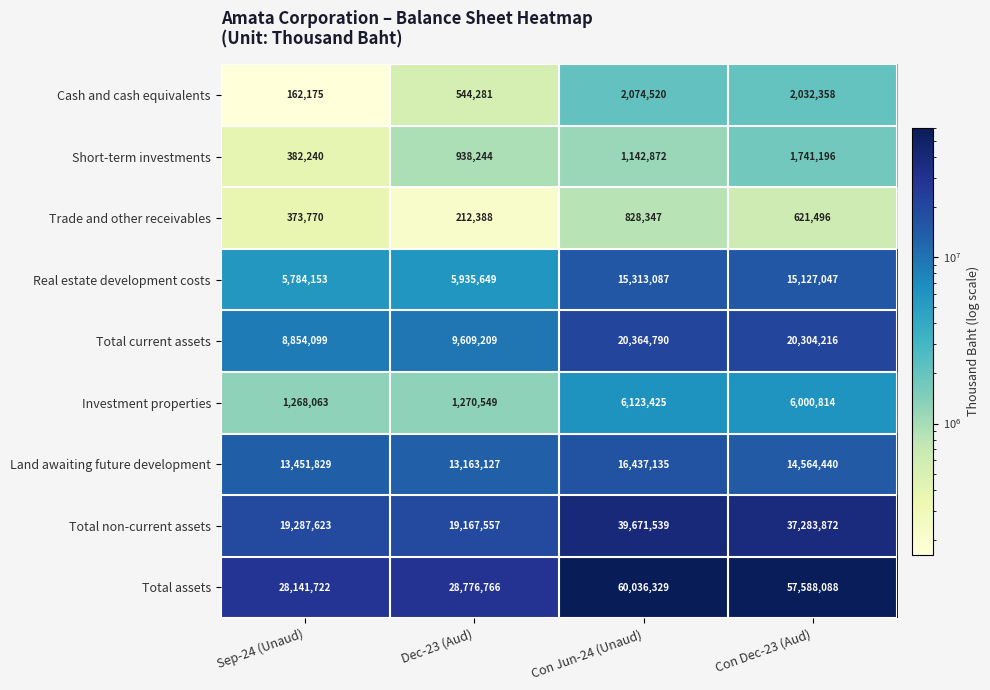

Rank the series by their maximum value, from lowest to highest.

Trade and other receivables, Short-term investments, Cash and cash equivalents, Investment properties, Real estate development costs, Land awaiting future development, Total current assets, Total non-current assets, Total assets